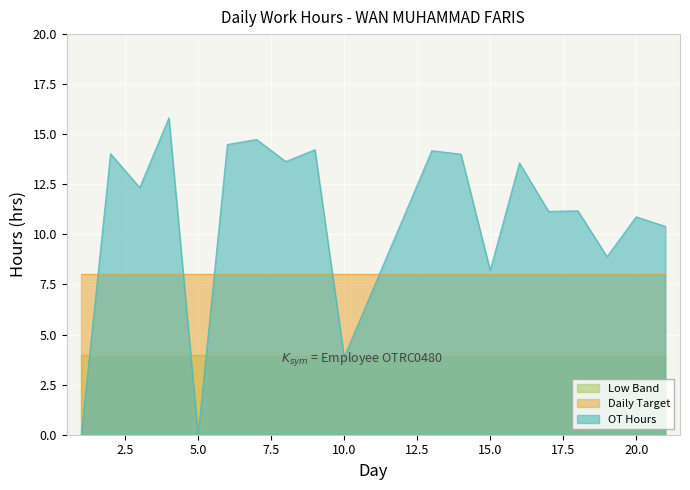

True or false: Daily Target and Low Band cross at least once.

False